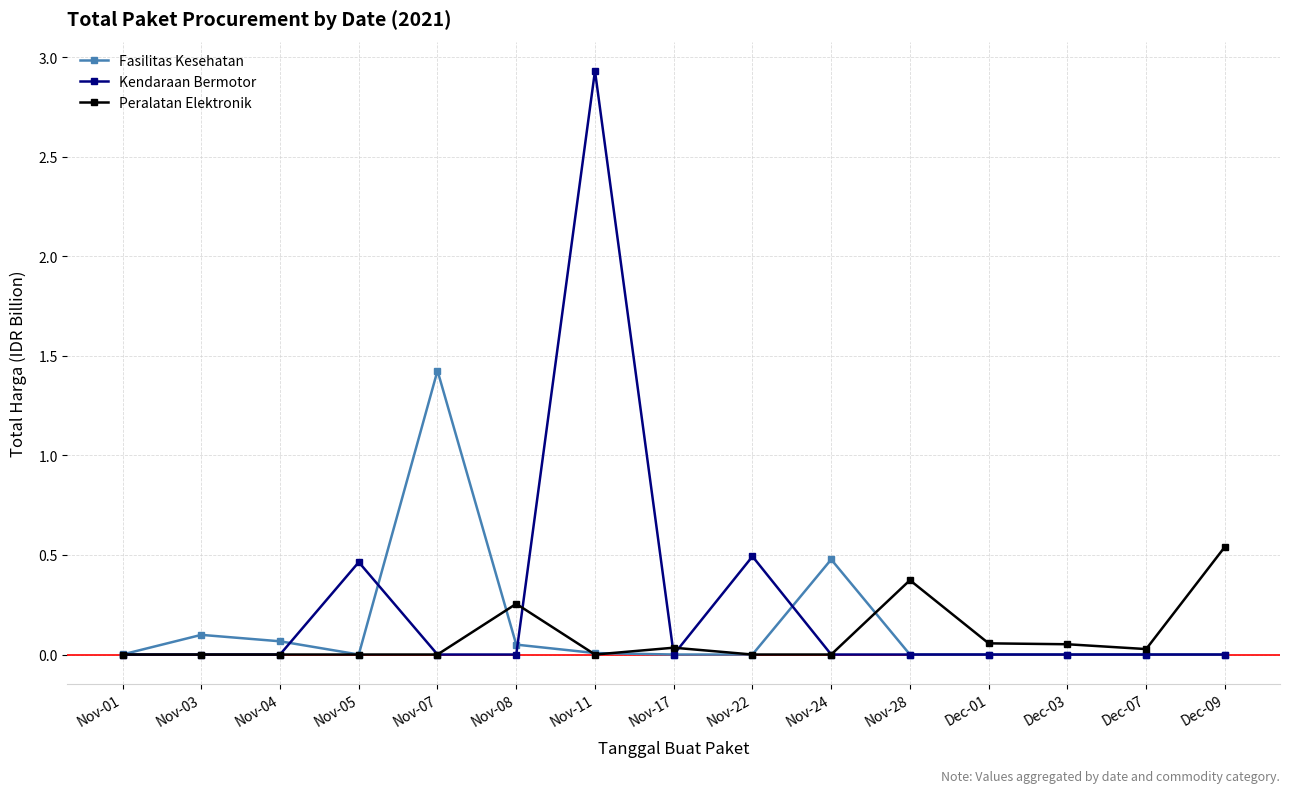

At which category is the sum across all series the highest?

Nov-11